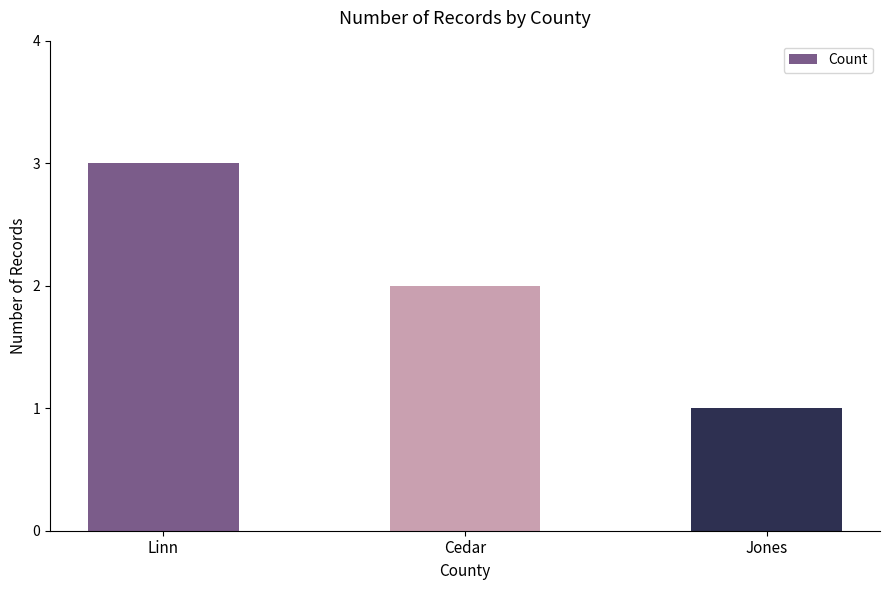

At which category does the chart reach its minimum across all series?

Jones